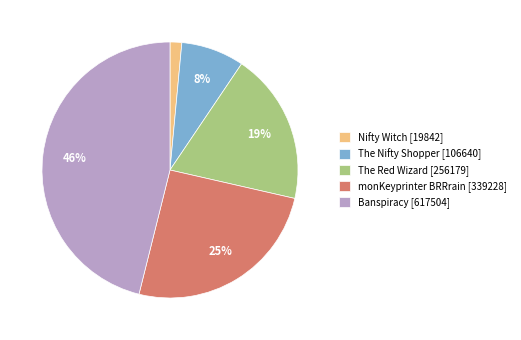

How many slices are in this pie chart?

5